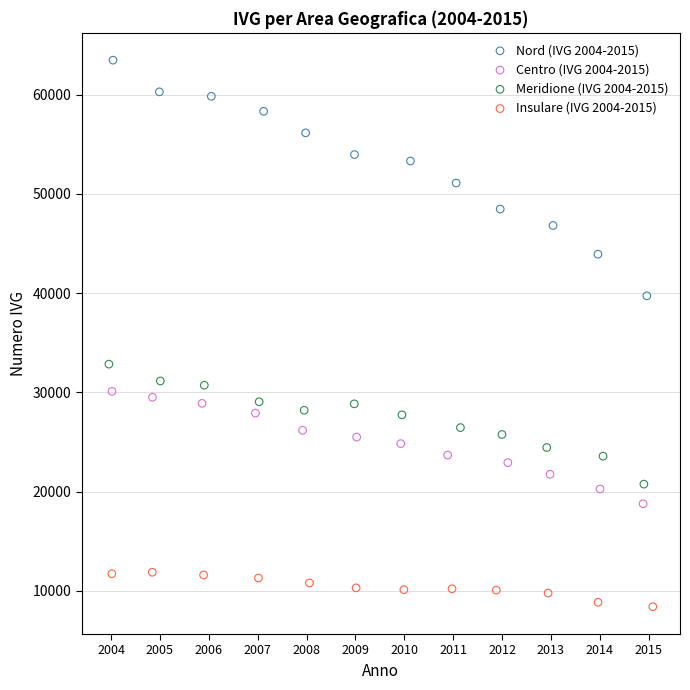

Which series has the widest spread of Y values?

Nord (IVG 2004-2015)